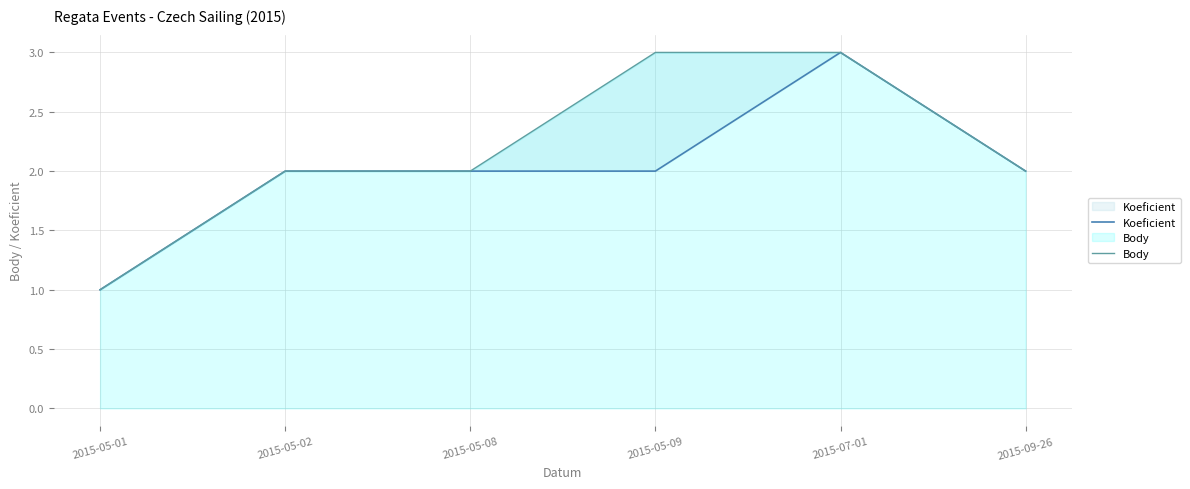

List the labels in order of Body value, smallest first.

2015-05-01, 2015-05-02, 2015-05-08, 2015-09-26, 2015-05-09, 2015-07-01